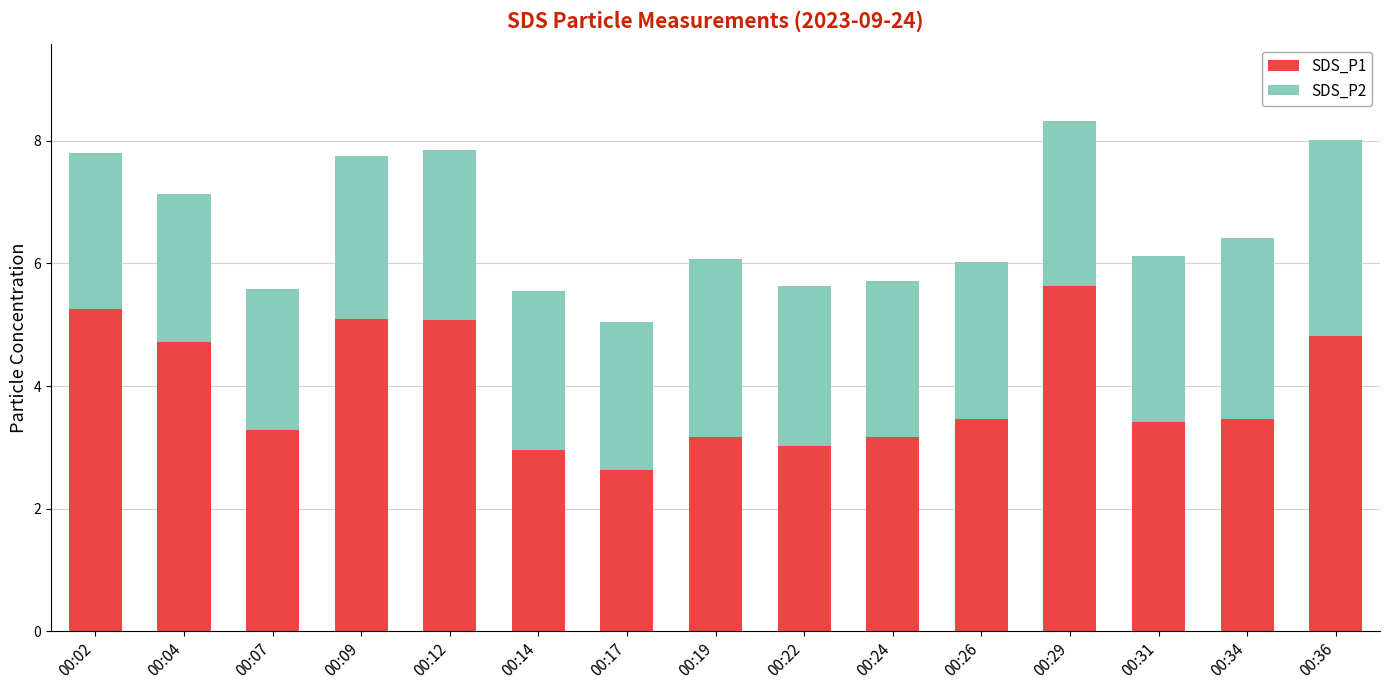

What value does the SDS_P1 series have at 00:17?

2.6